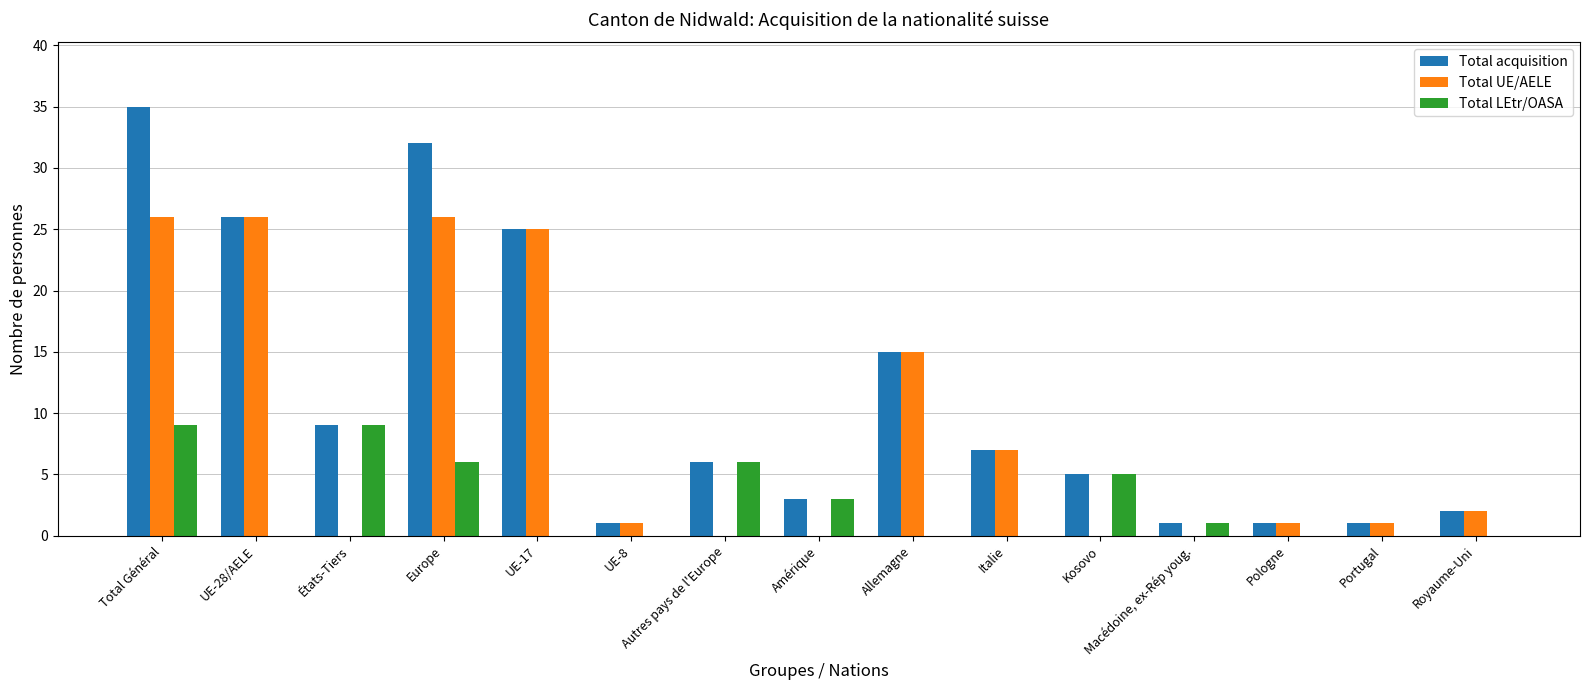

Which category has the highest value across all series?

Total Général